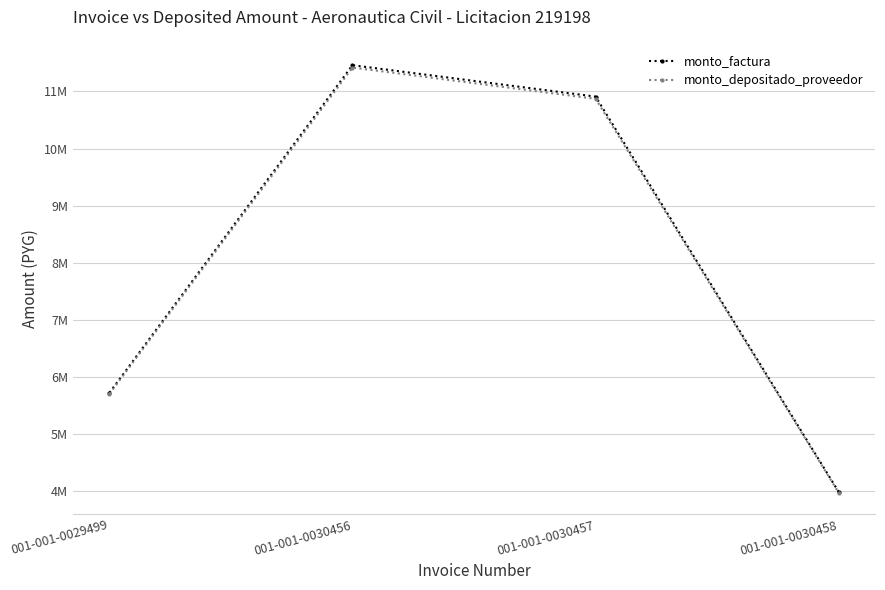

Between 001-001-0029499 and 001-001-0030458, which series saw the biggest shift?

monto_factura